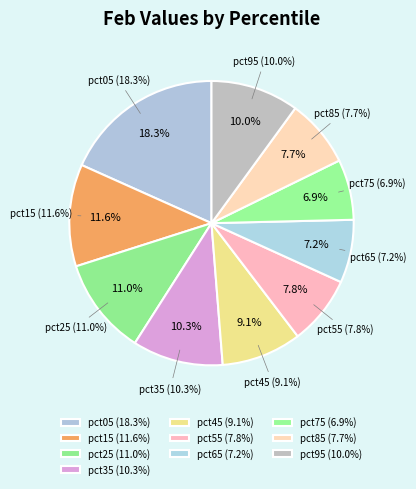

To the nearest percent, what is the average slice percentage?

10%